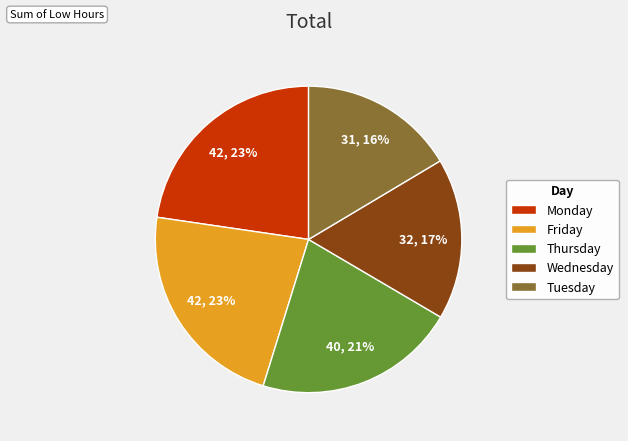

To the nearest percent, what is the average slice percentage?

20%